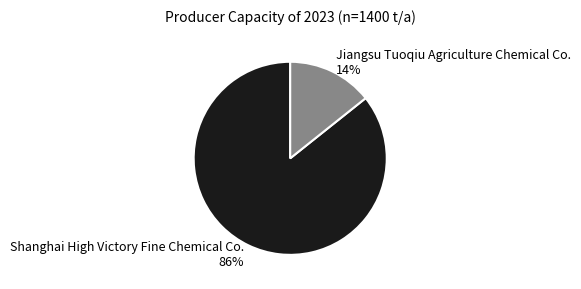

Count the number of slices in the pie.

2